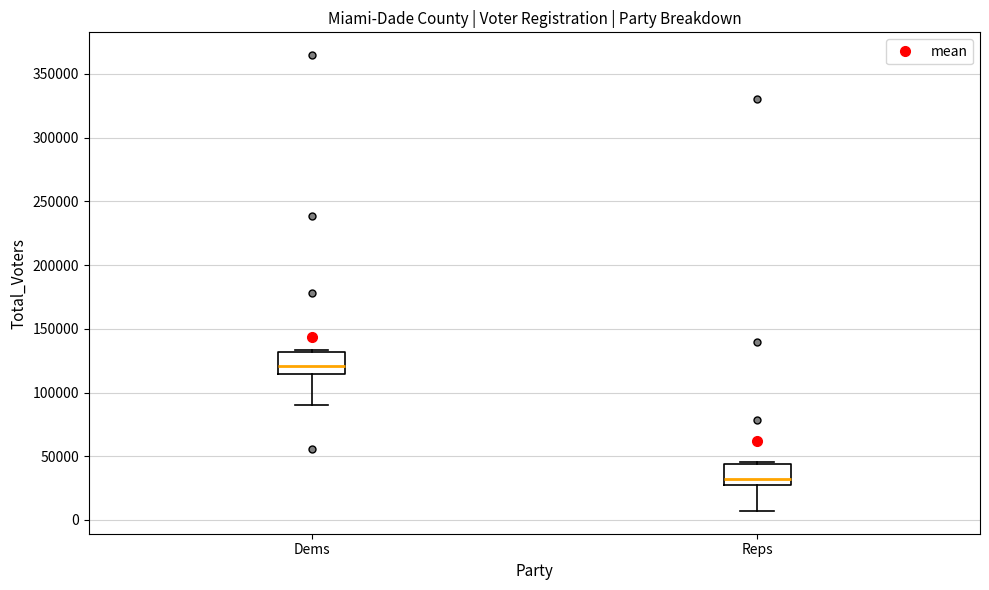

Which box's median line is the lowest?

Reps